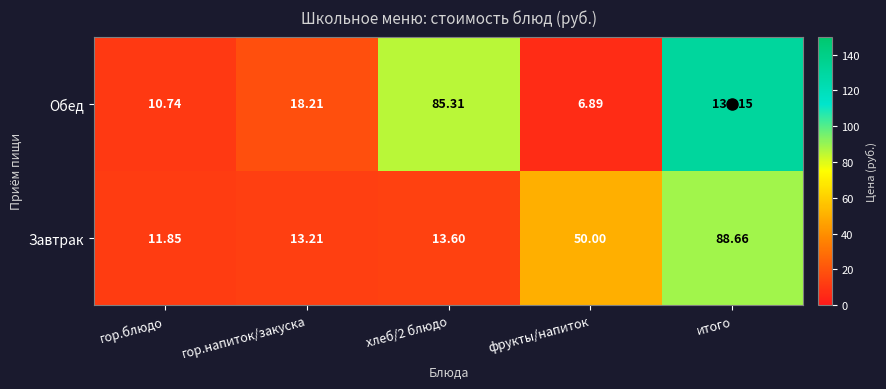

Which series has the largest range (max minus min)?

Обед